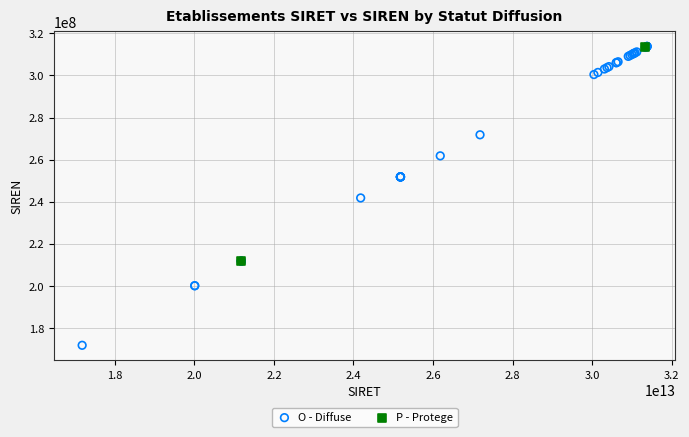

What are all the series names shown in the legend?

O - Diffuse, P - Protege